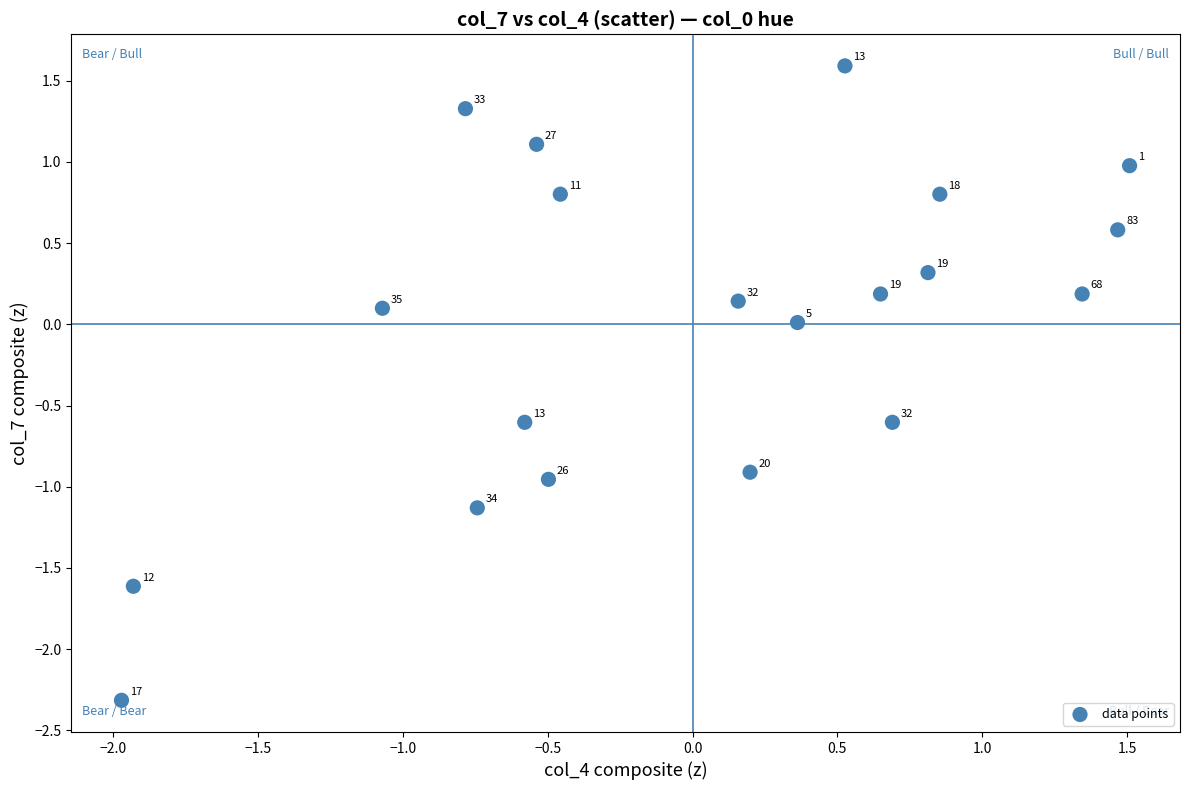

What is the range of Y values (max minus min)?

3.9